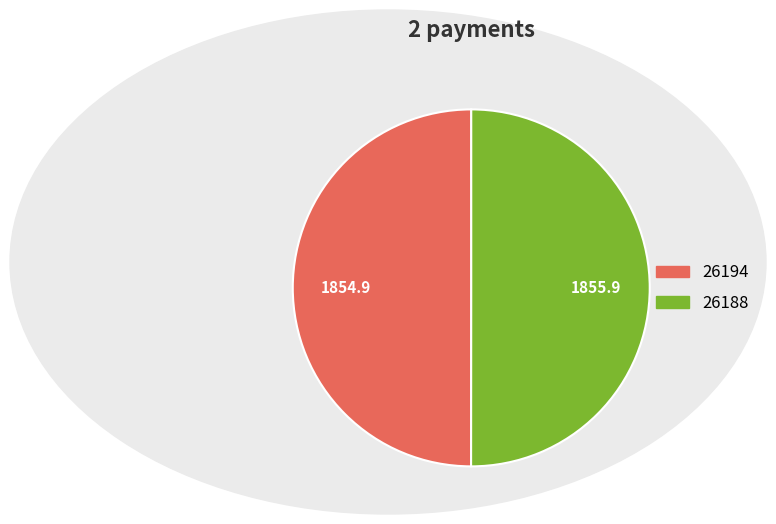

What is the ratio of the value at 26194 to the value at 26188?

1.0